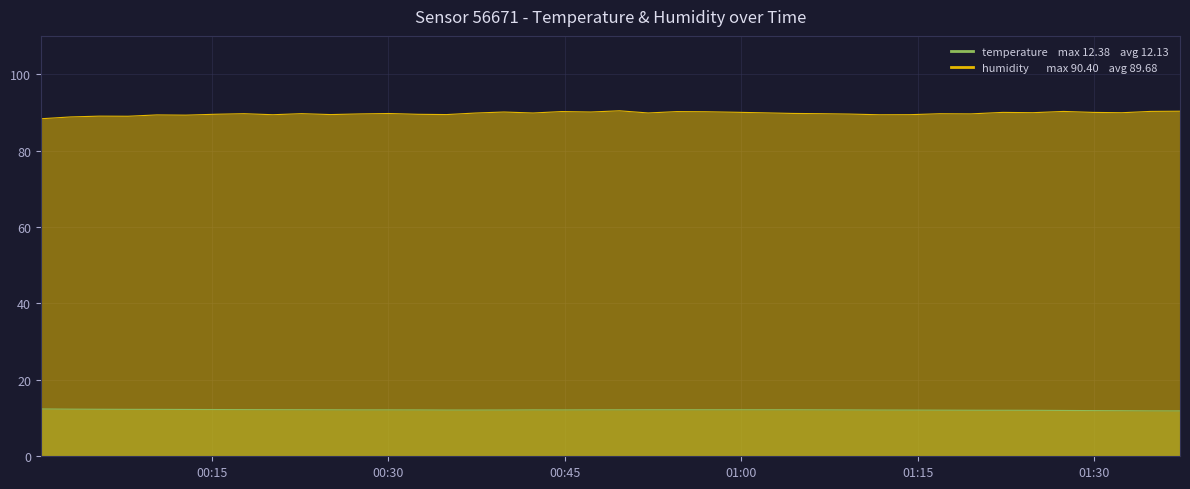

Does the chart display data point markers on the line(s)?

No